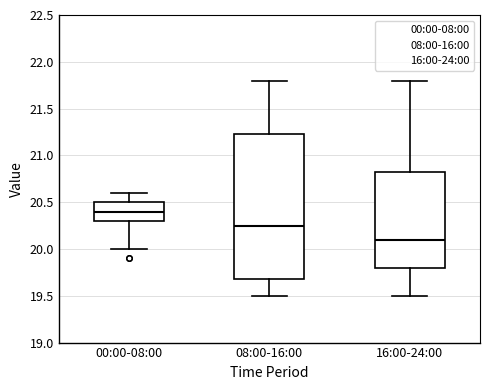

Which box's median line is the highest?

00:00-08:00